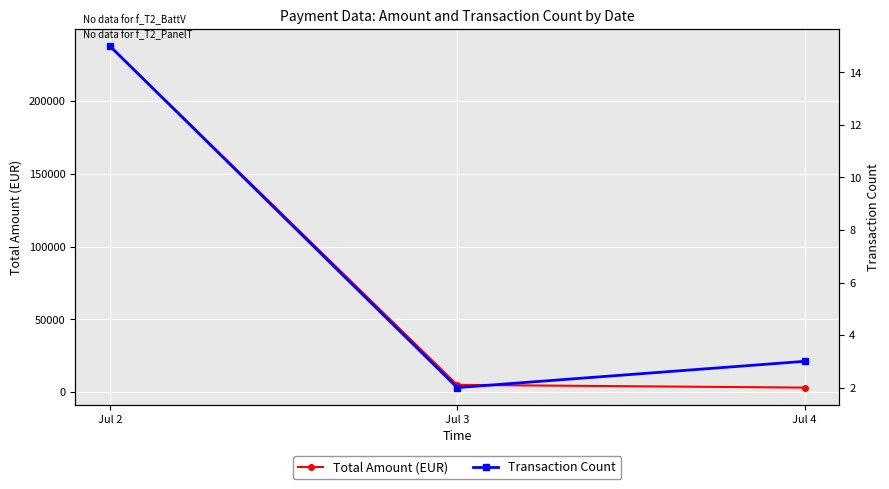

What is the minimum value shown in the chart?

2.0